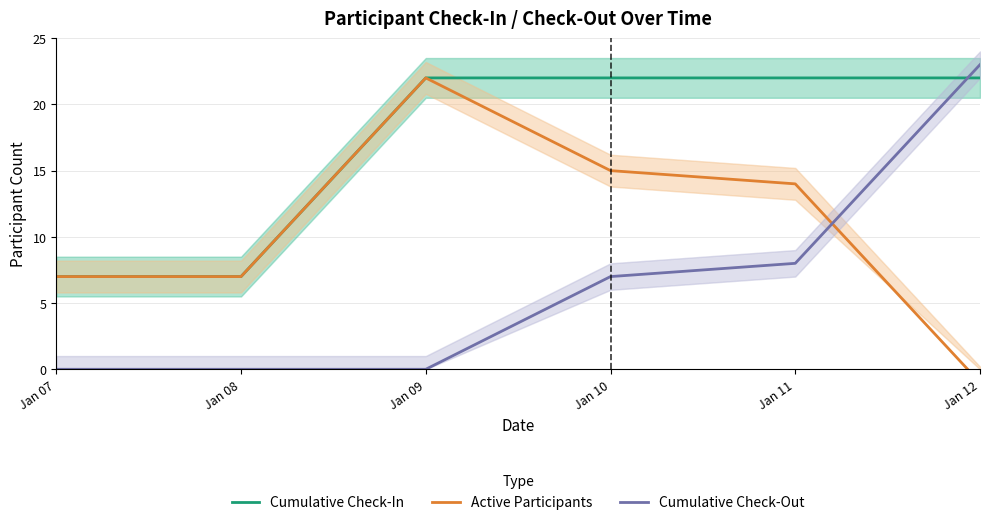

What is the value of the Active Participants point at the 5th from the left?

14